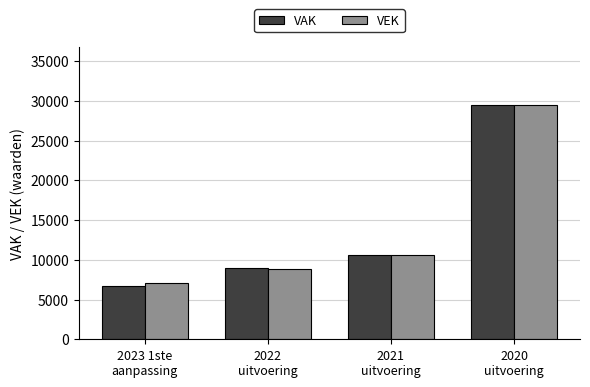

At how many categories does at least one series exceed 20834?

1